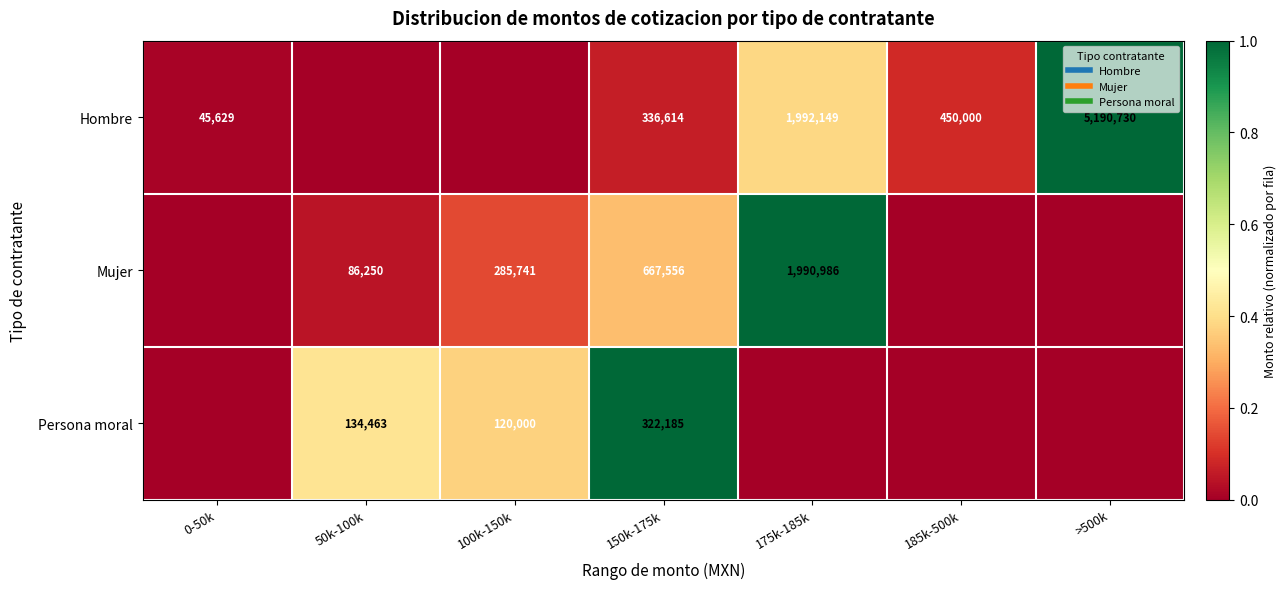

Is the value of Mujer at 50k-100k greater than the value of Persona moral at 0-50k?

Yes